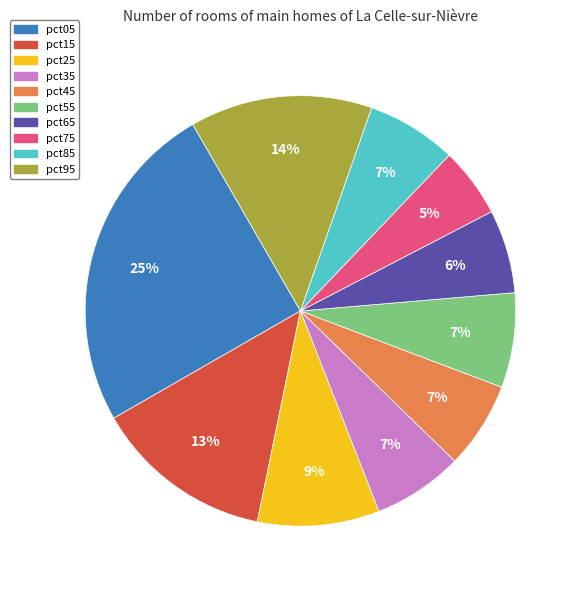

What is the largest slice in the pie chart?

pct05